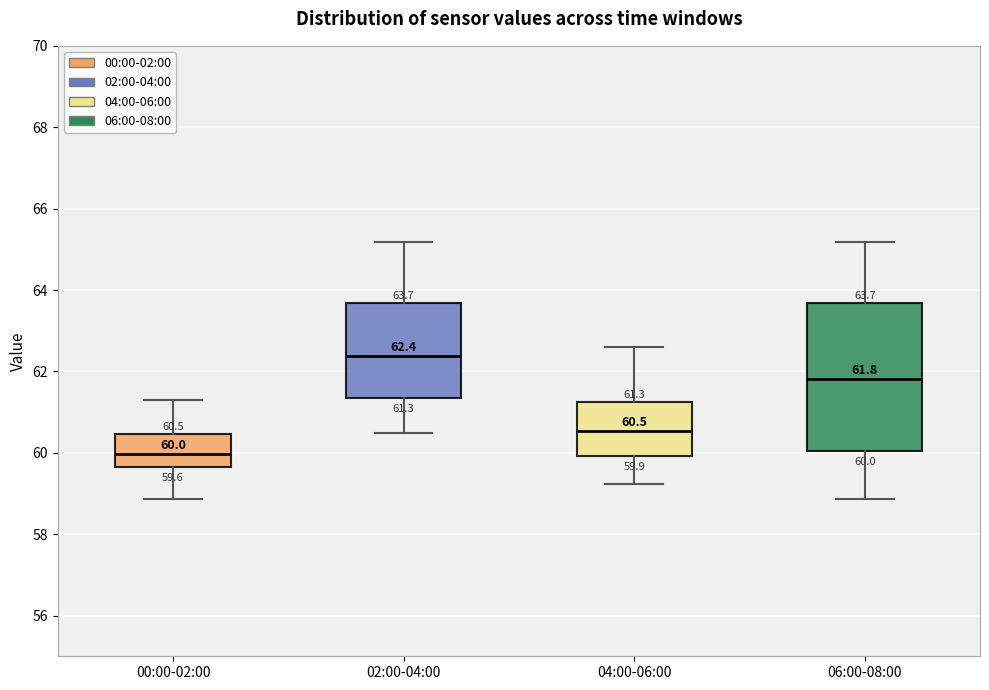

Which box has the highest median line?

02:00-04:00